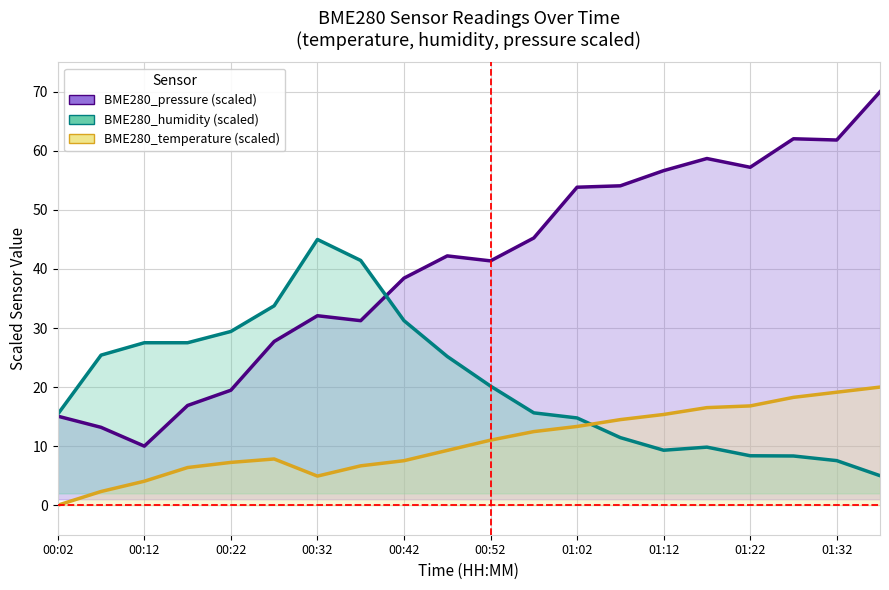

How many lines are shown in the chart?

3